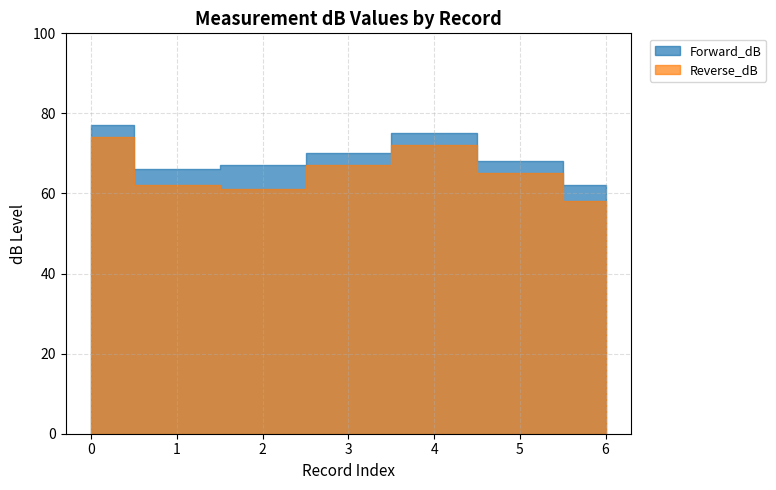

How many lines are shown in the chart?

2